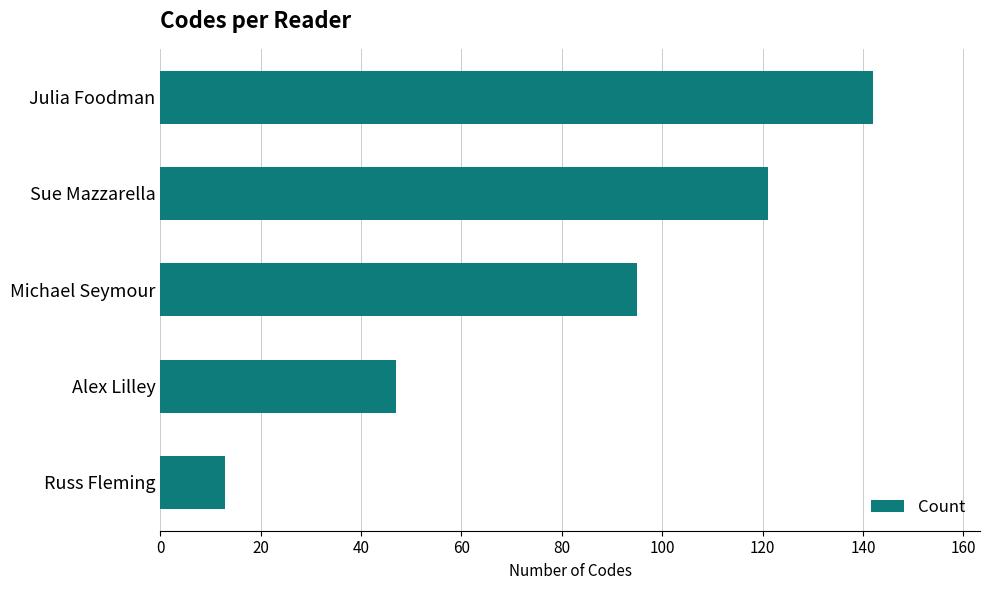

Reading bottom to top, list all the values displayed in this chart.

Russ Fleming=13	Alex Lilley=47	Michael Seymour=95	Sue Mazzarella=121	Julia Foodman=142